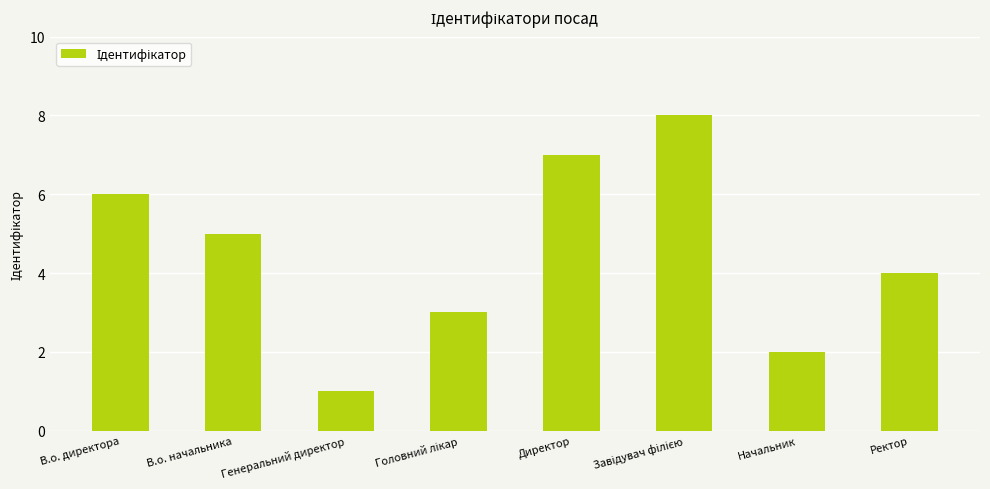

What is the sum of all values?

36